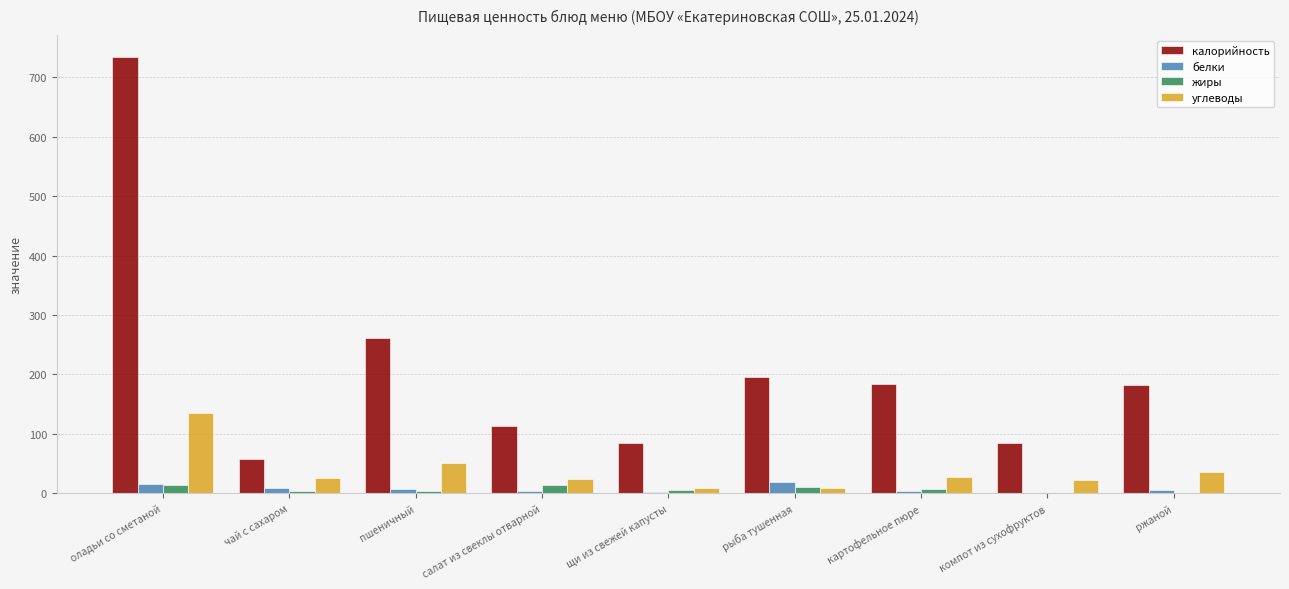

What is the sum of all калорийность values?

1897.8